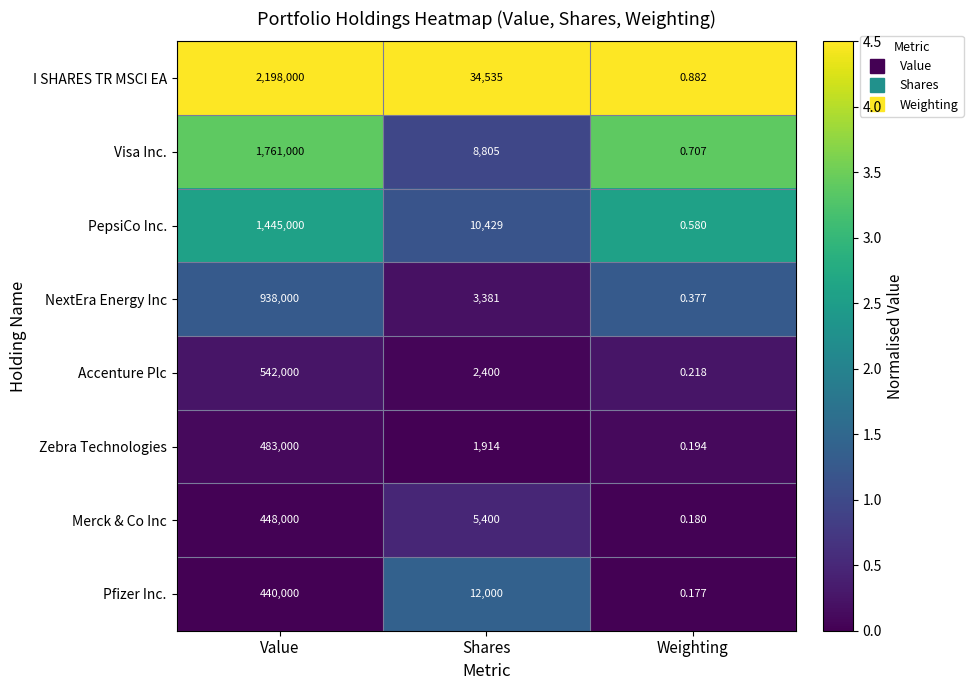

Rank the categories by I SHARES TR MSCI EA value from lowest to highest.

Weighting, Shares, Value